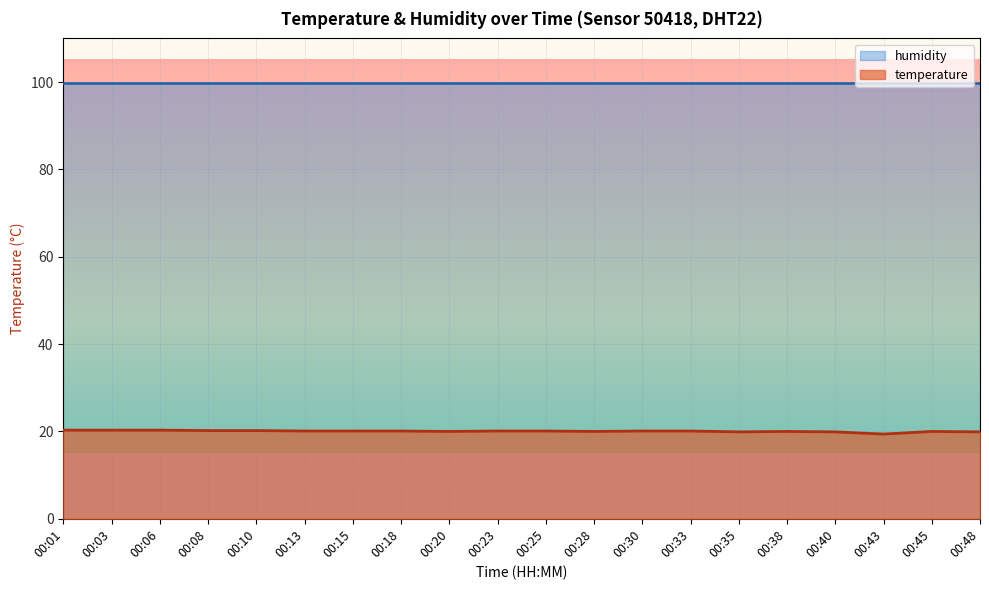

What is the ratio of the value at 00:18 to the value at 00:01?

1.0